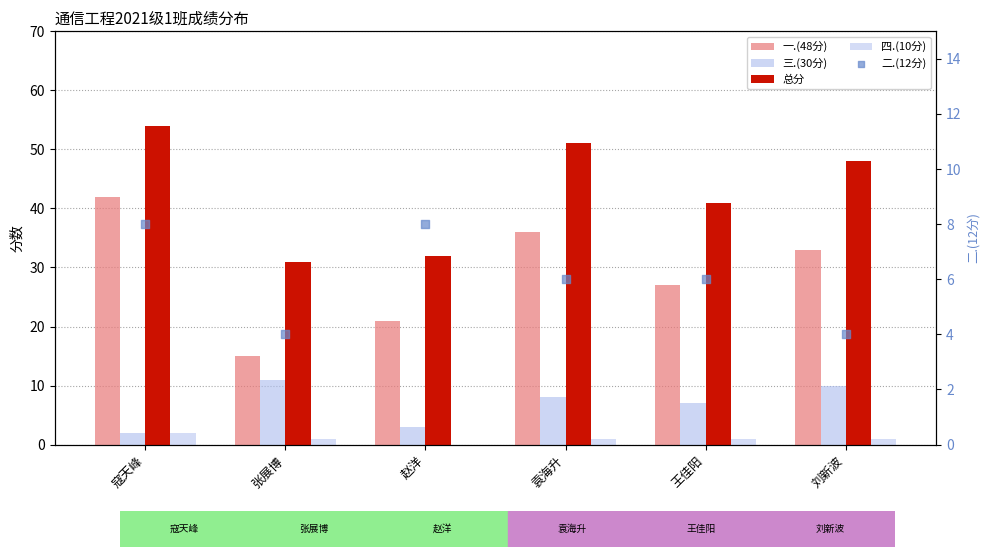

Which series contains the highest Y value?

总分